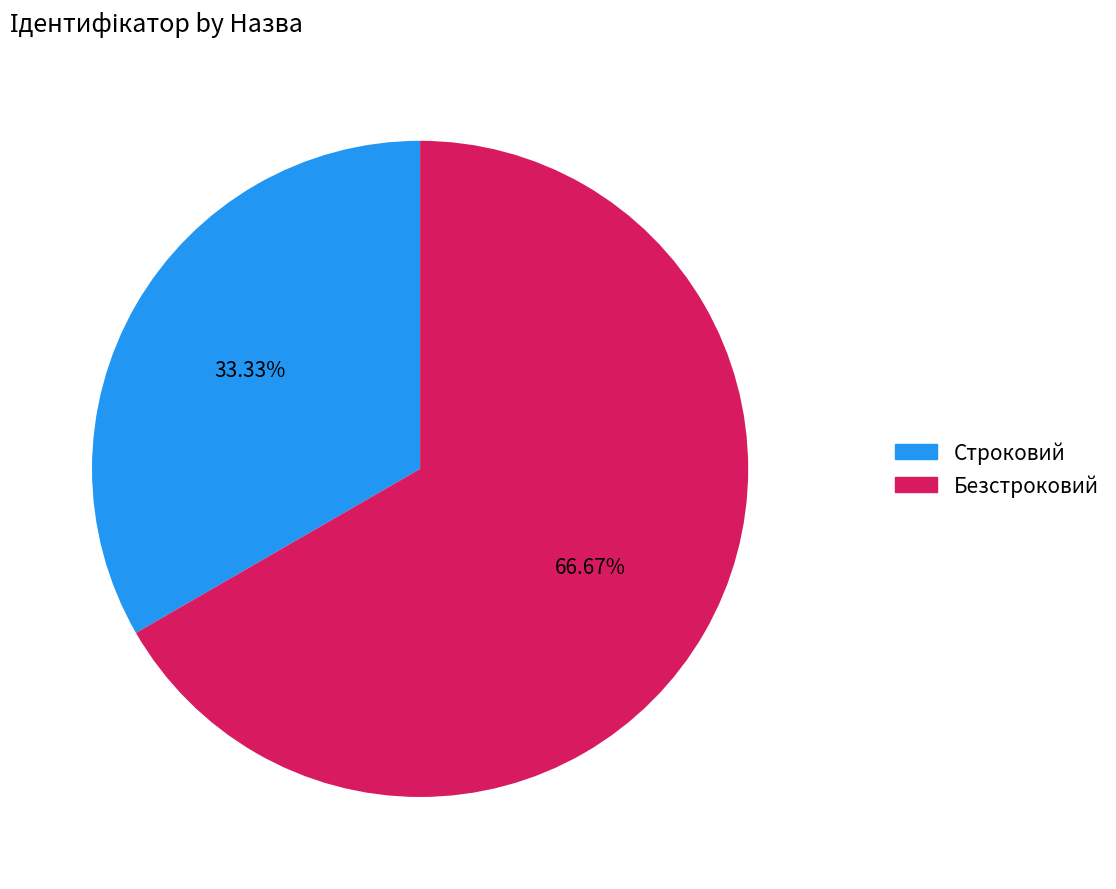

What percentage is NOT represented by Строковий?

66.7%